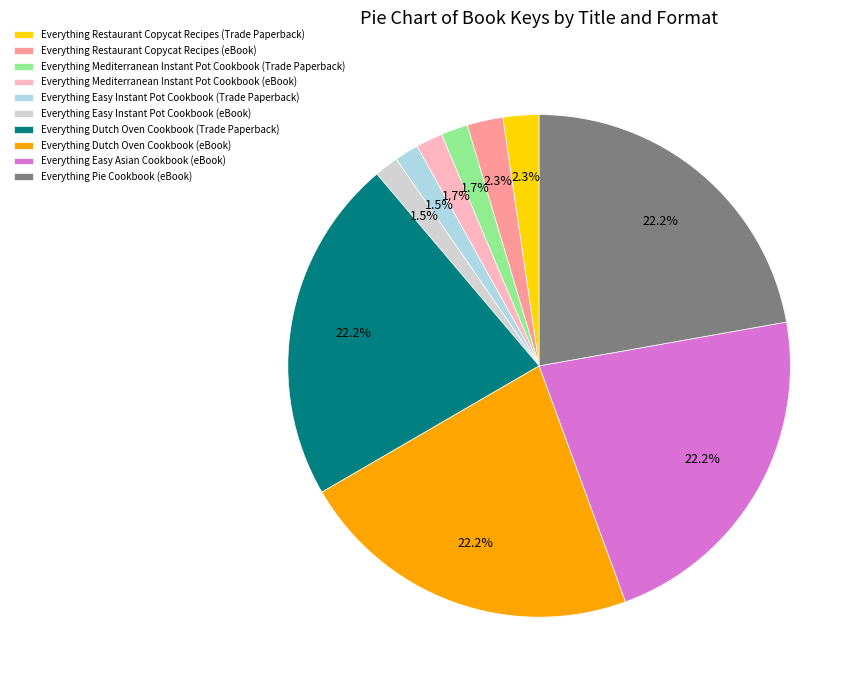

Count the number of slices in the pie.

10